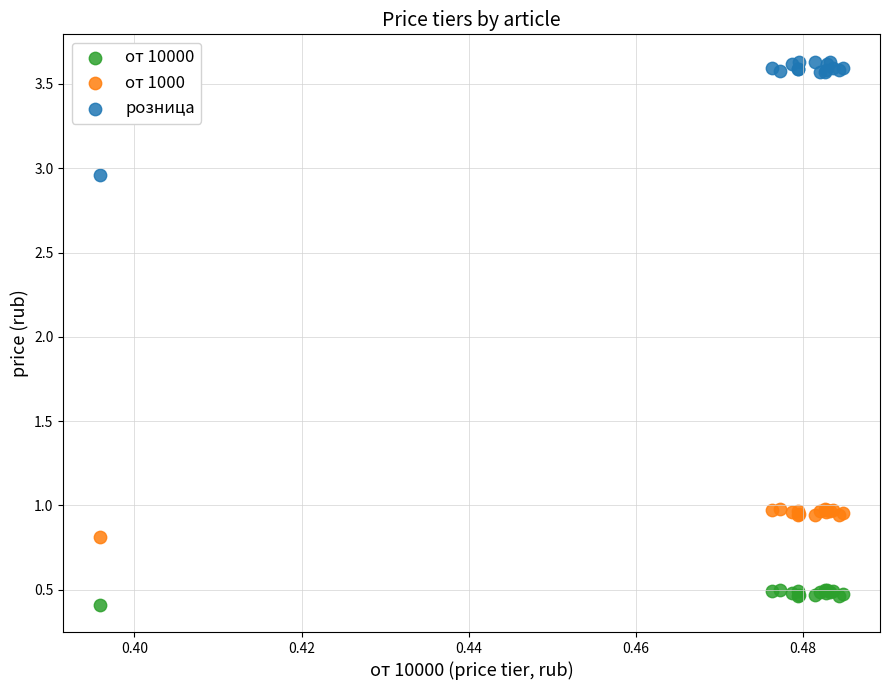

Which series reaches the maximum Y coordinate?

розница